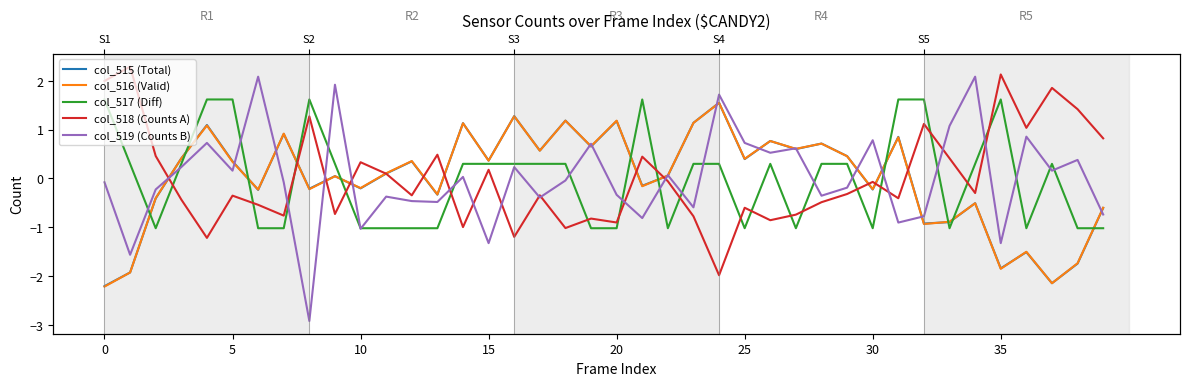

How many times do col_516 (Valid) and col_515 (Total) cross each other?

21